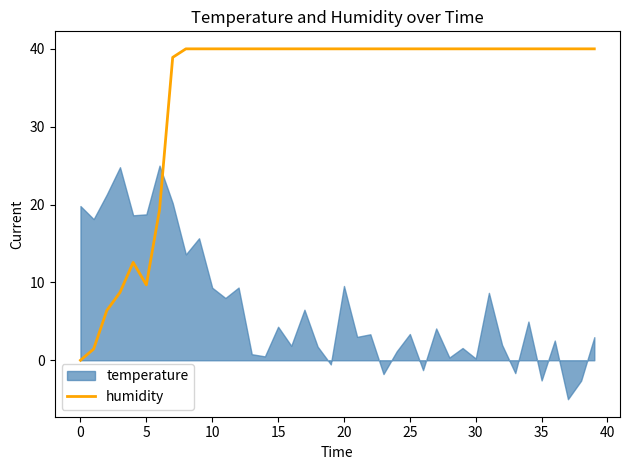

How many data points are less than 40?

8